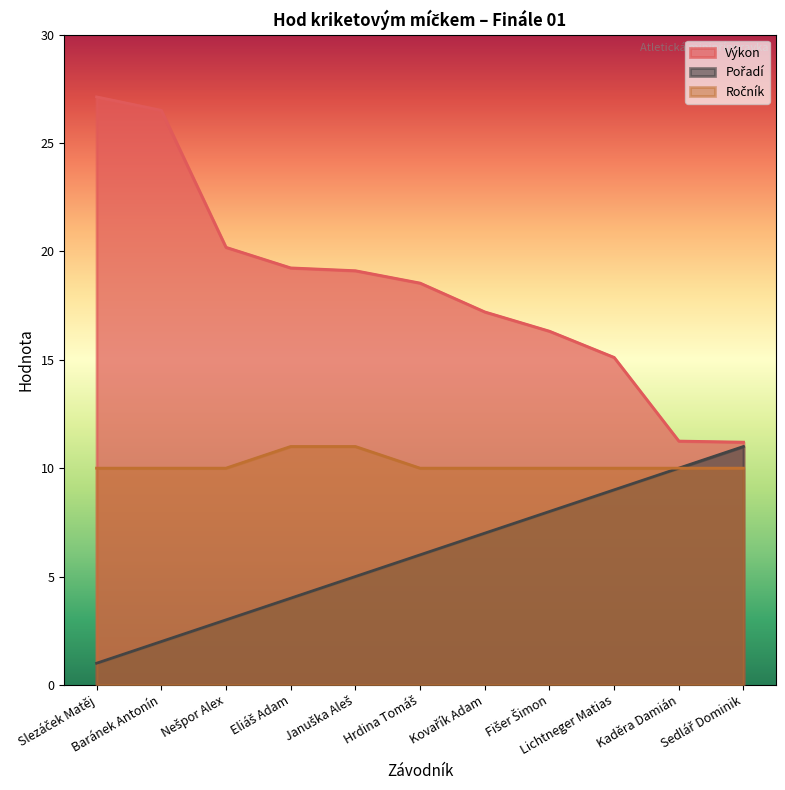

Is the value of Pořadí at Baránek Antonín greater than the value of Výkon at Januška Aleš?

No